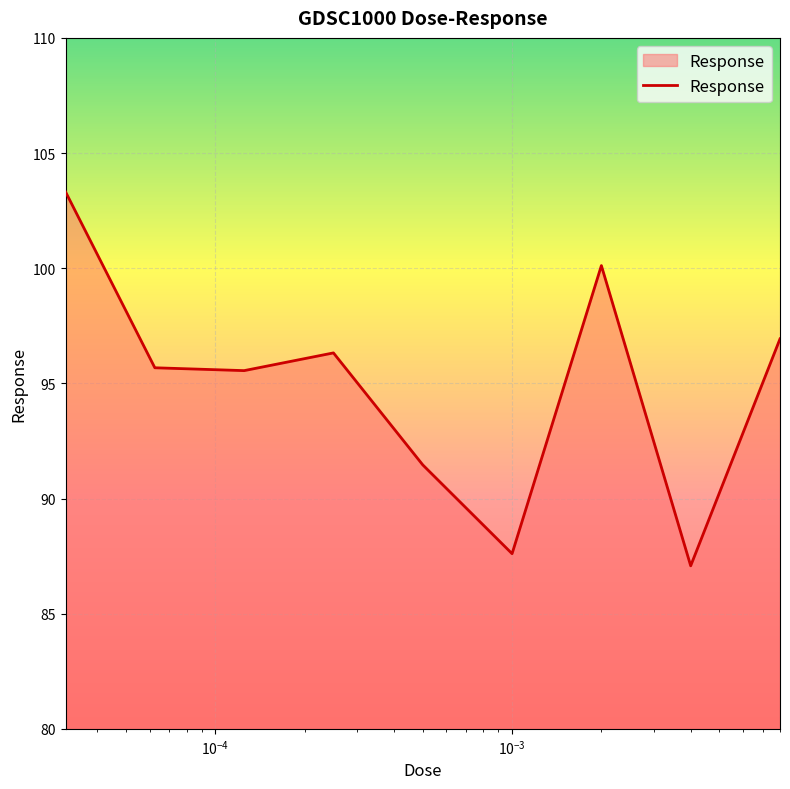

What is the greatest value displayed?

103.3